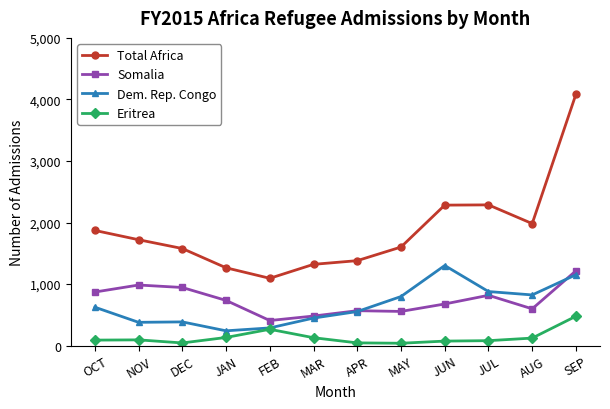

Which series changed the most between NOV and APR?

Somalia